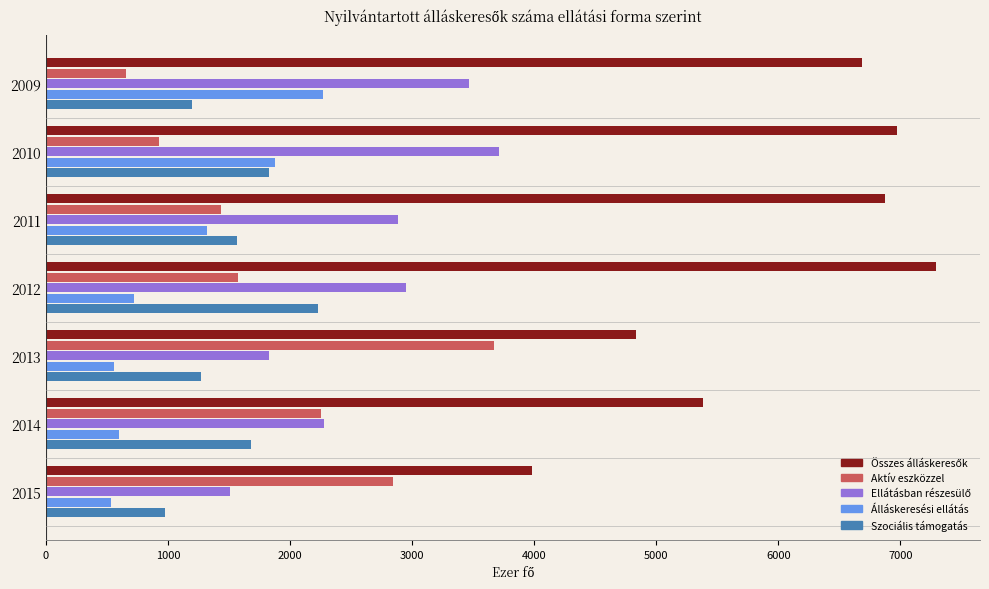

Is the value of Álláskeresési ellátás at 2015 greater than the value of Szociális támogatás at 2013?

No